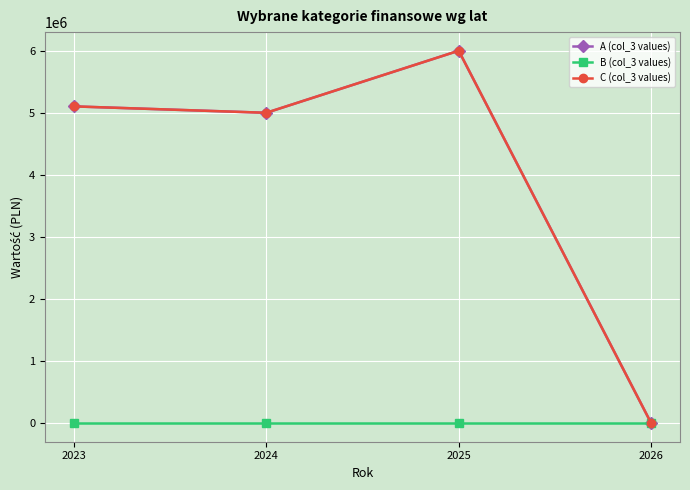

What is the difference between the C (col_3 values) values at 2024 and 2023?

103306.3